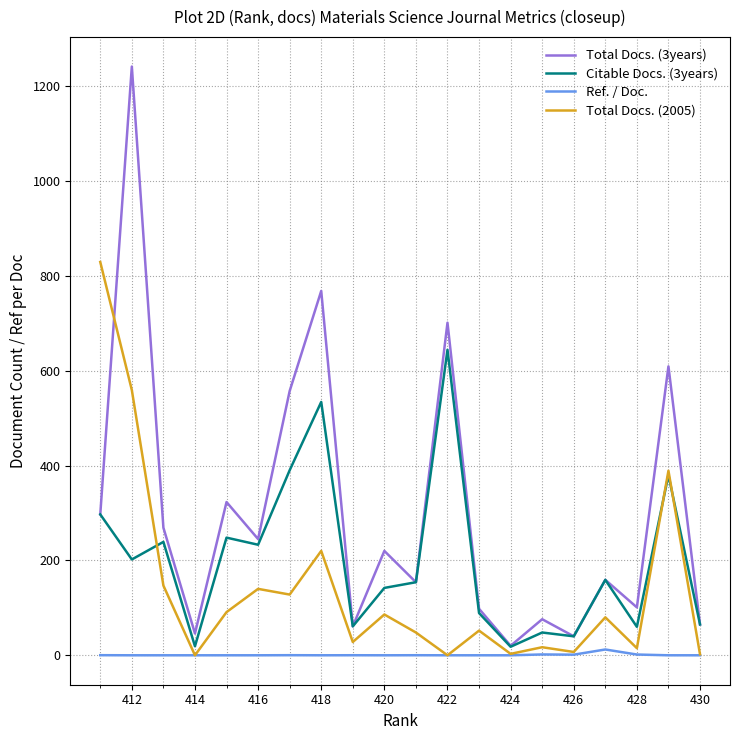

Which series has the largest total across all categories?

Total Docs. (3years)